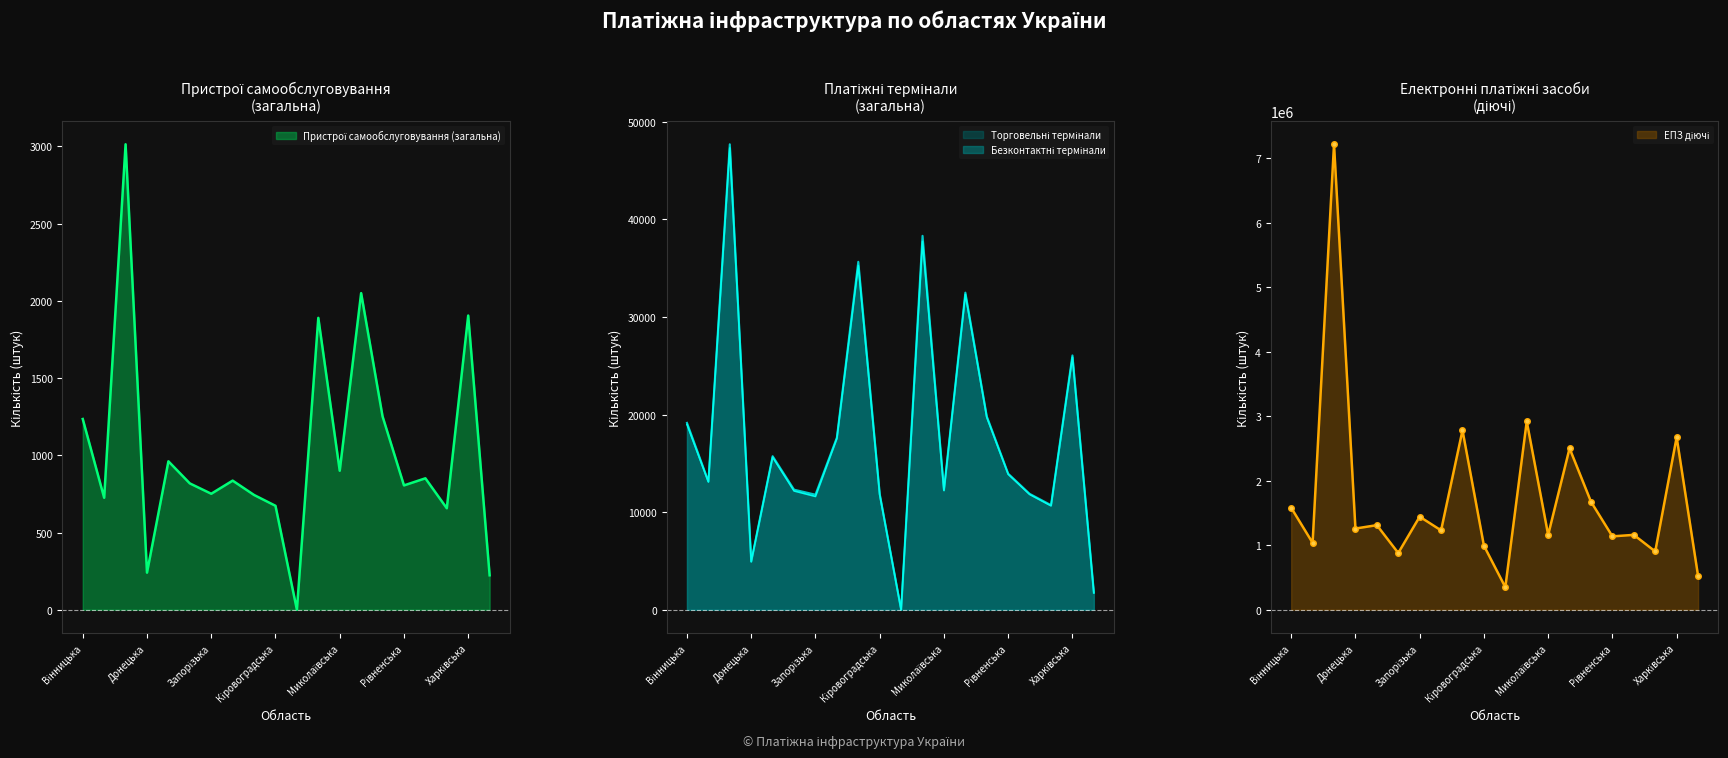

The value of ЕПЗ діючі at Сумська is 1161232. True or false?

True